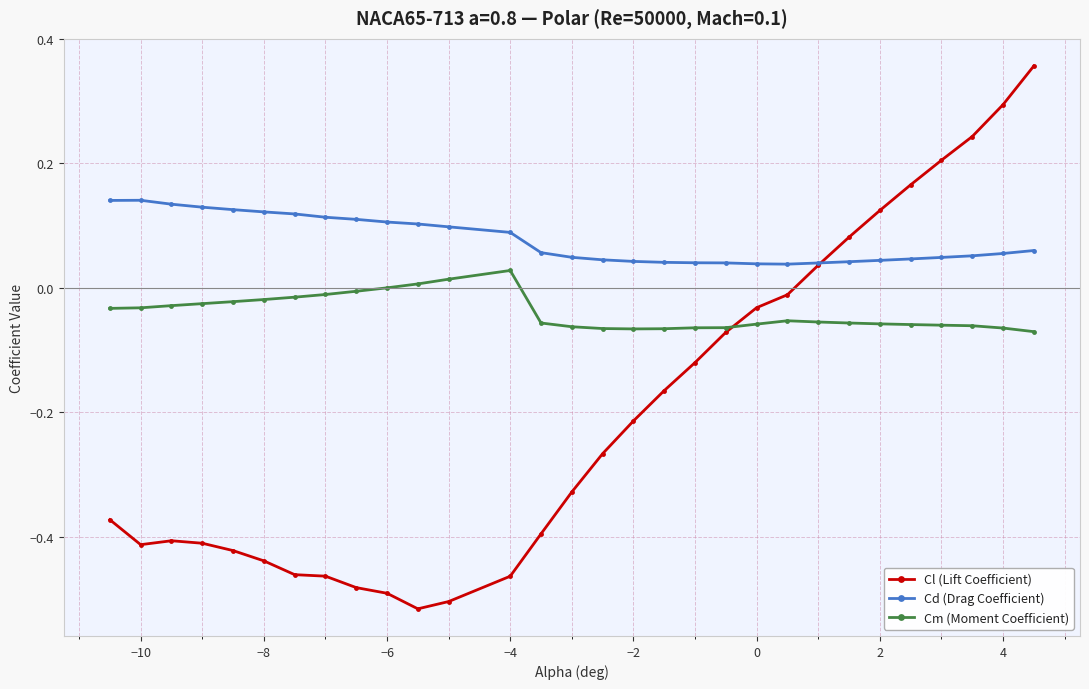

How many data points does each series have?

30